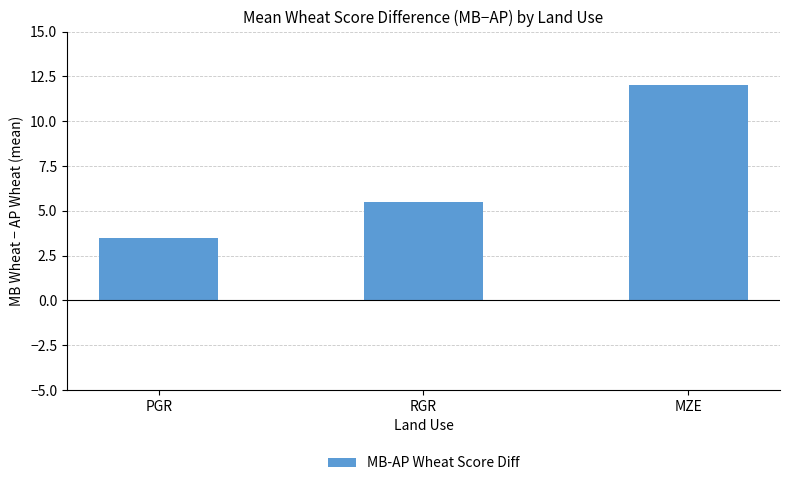

What is the maximum value shown in the chart?

12.0